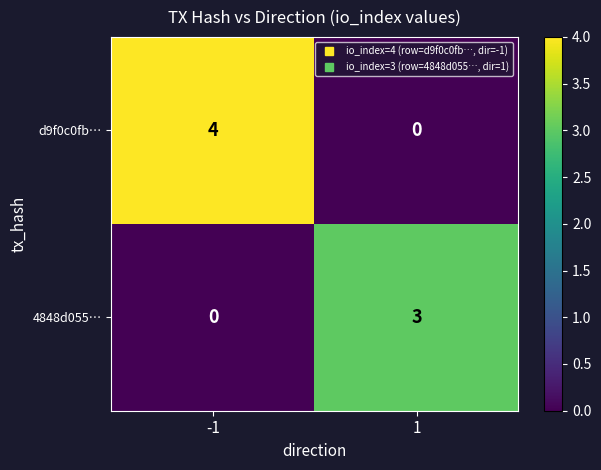

Is the value of d9f0c0fb… at -1 greater than the value of 4848d055… at 1?

Yes